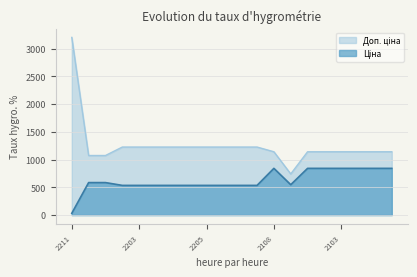

What is the value of the Ціна point at the 15th from the left?

842.8